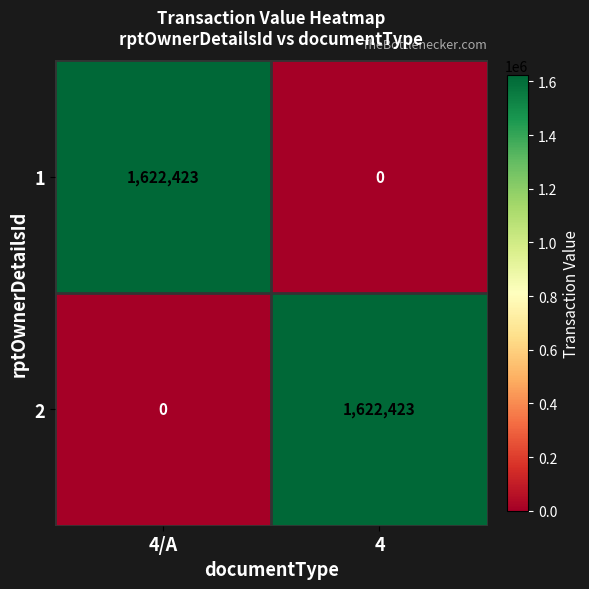

What is the difference between the maximum and minimum values in the 1 series?

1622423